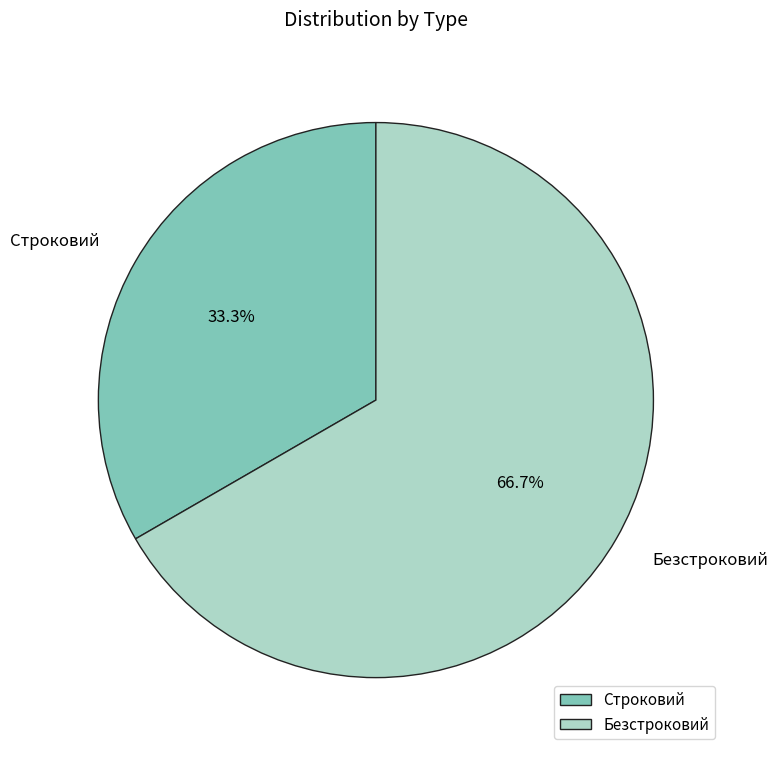

How many slices are in this pie chart?

2